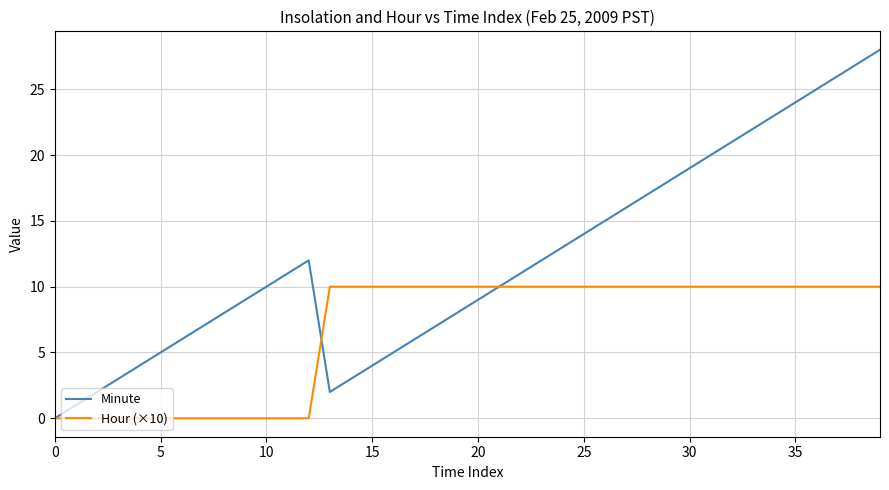

List the series in order of their peak value, lowest first.

Hour (×10), Minute